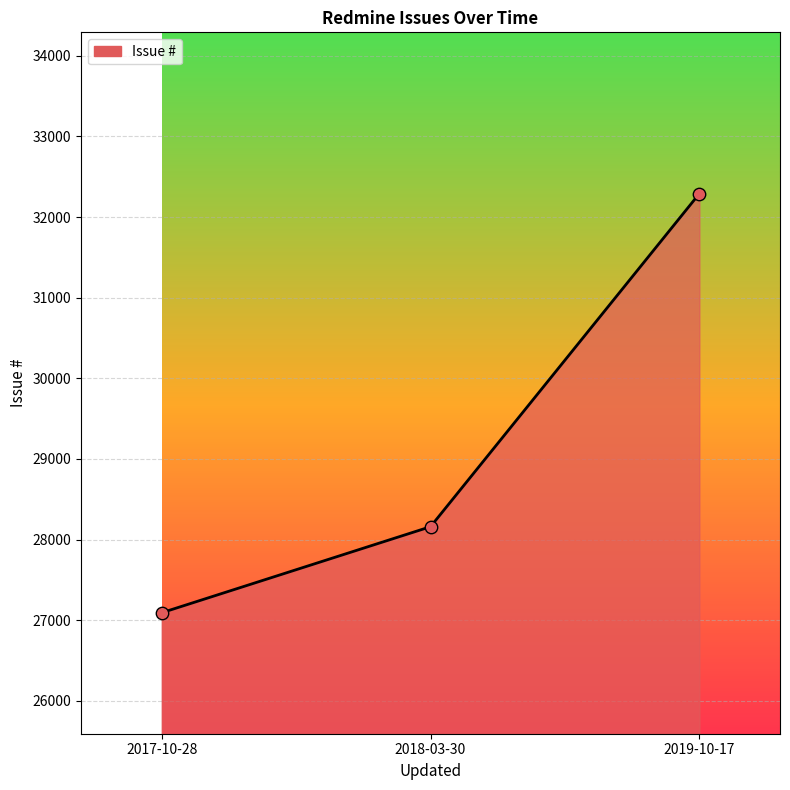

What is the change in value from 2017-10-28 to 2018-03-30?

+1067